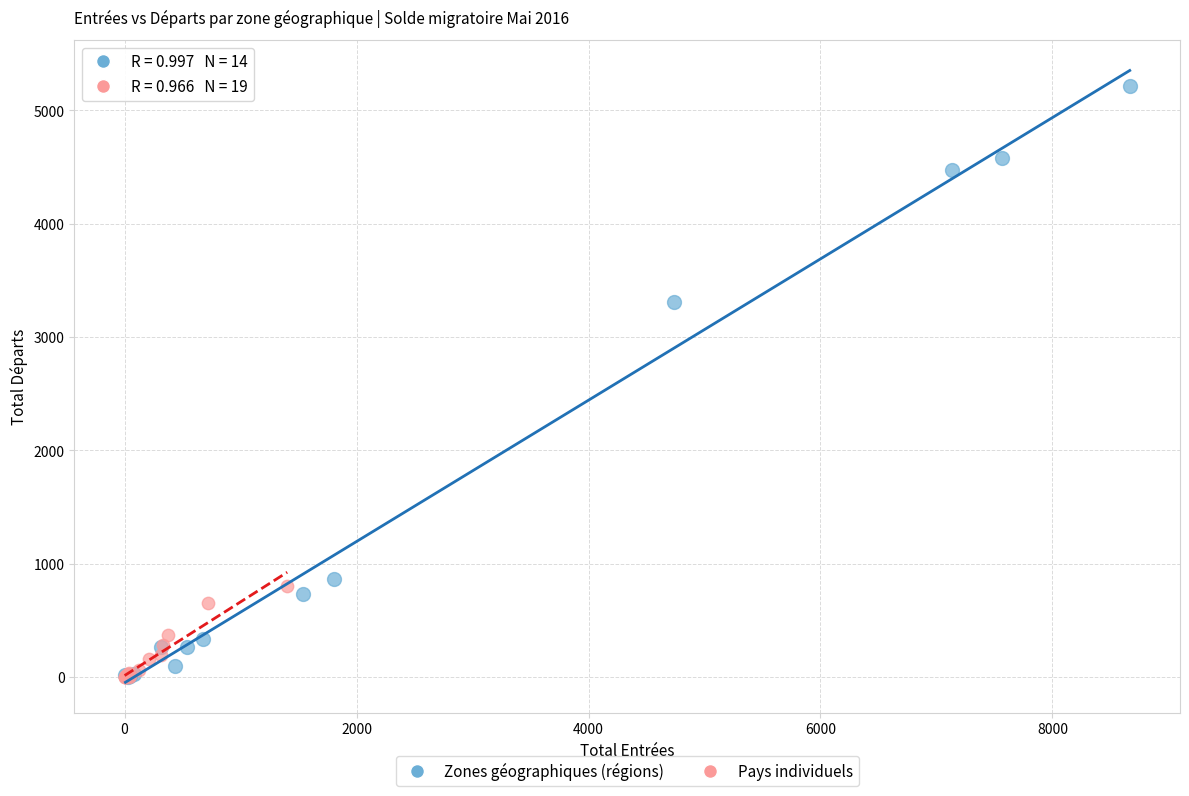

Which series has the widest spread of Y values?

Zones géographiques (régions)